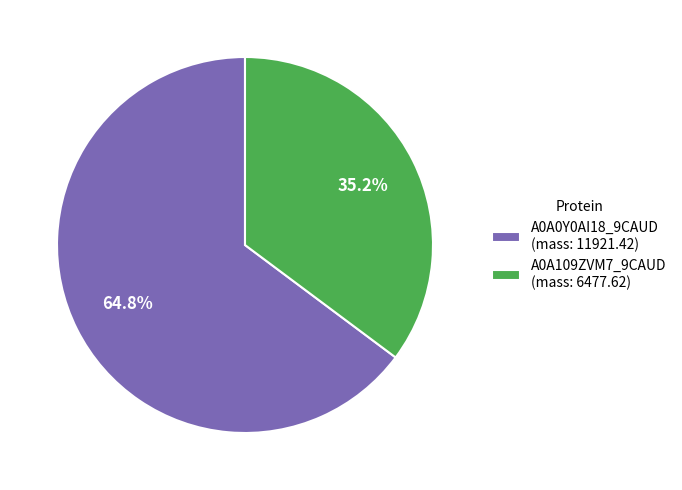

Which slice is the largest?

A0A0Y0AI18_9CAUD (mass: 11921.42)